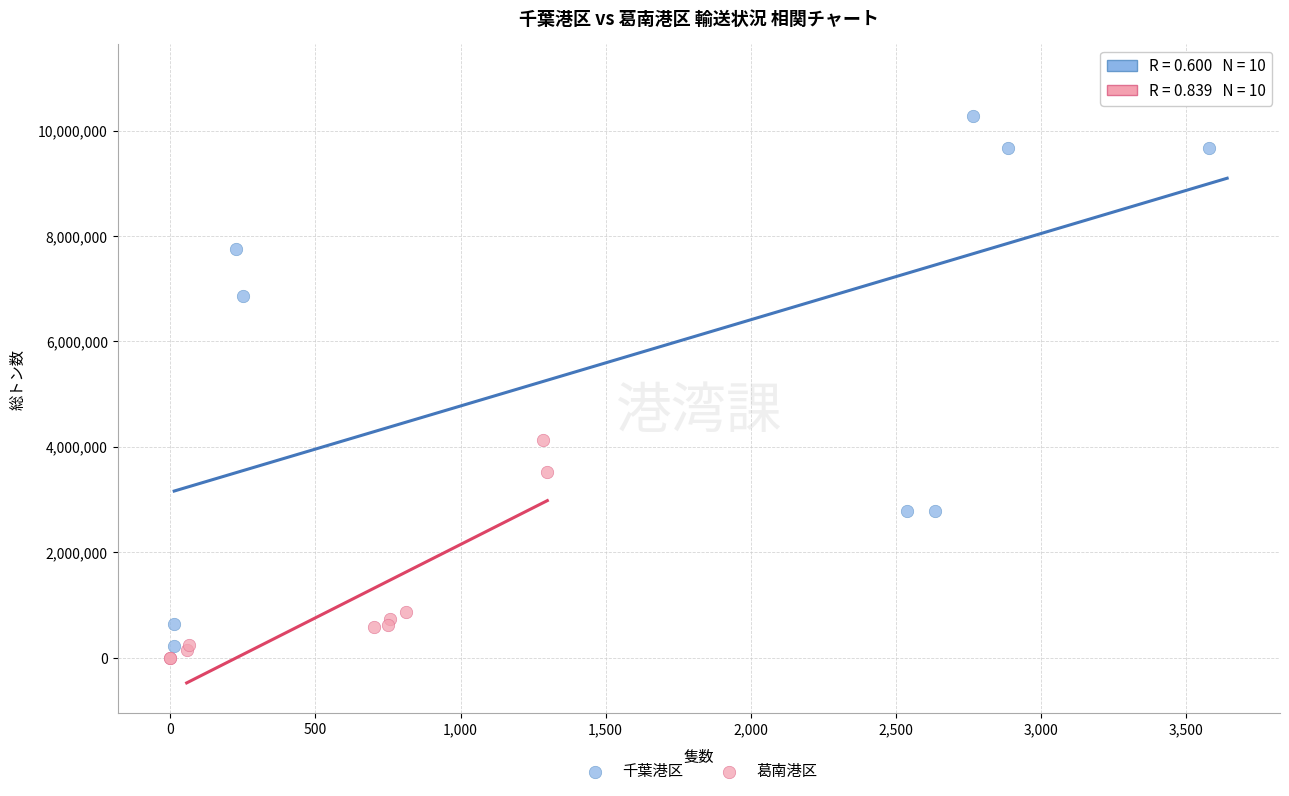

Which series reaches the maximum Y coordinate?

千葉港区